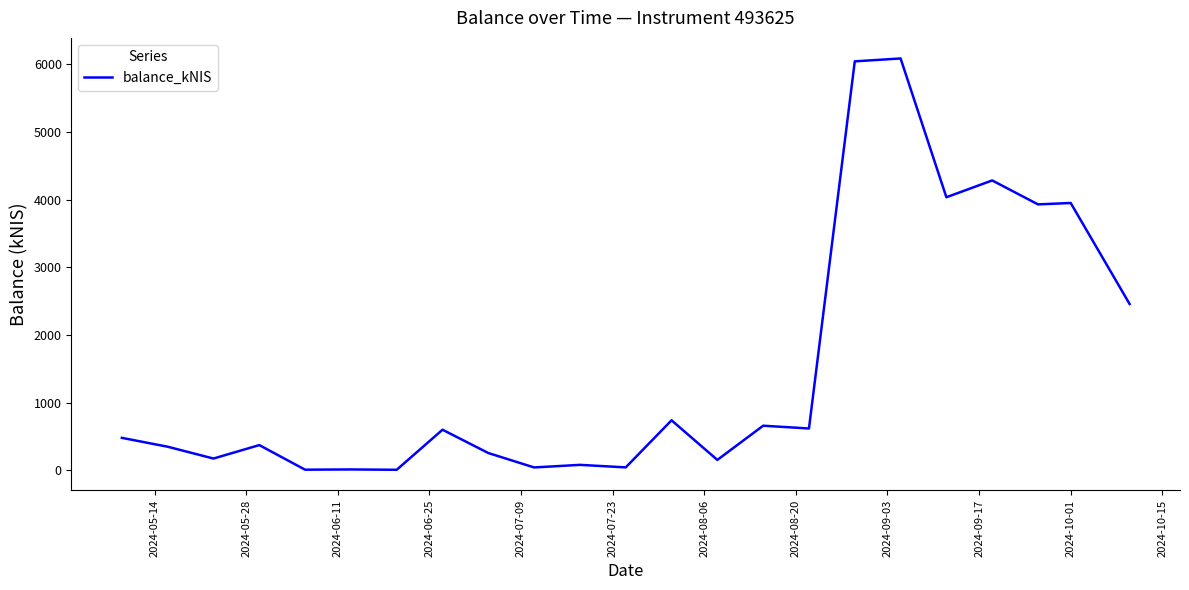

What is the greatest value displayed?

6085.0